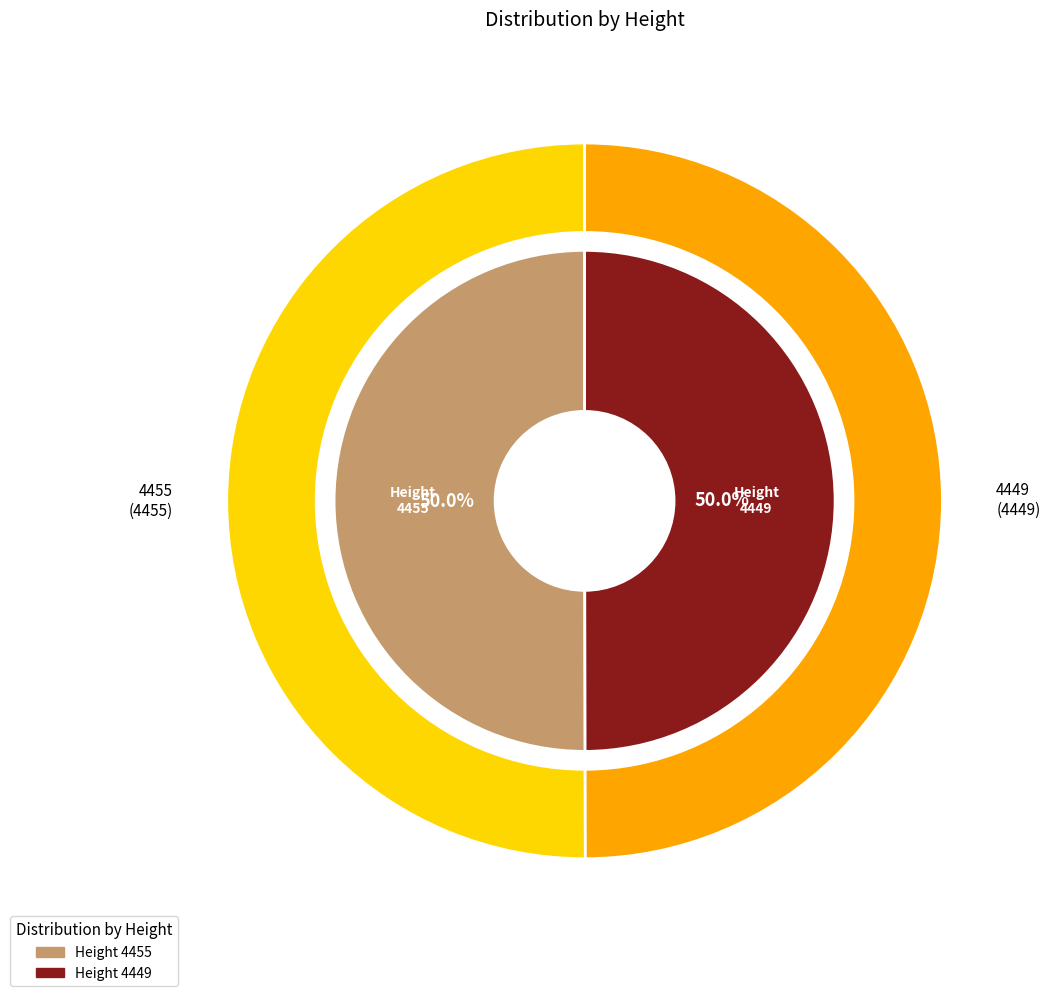

Which category has the smallest portion of the pie?

4449